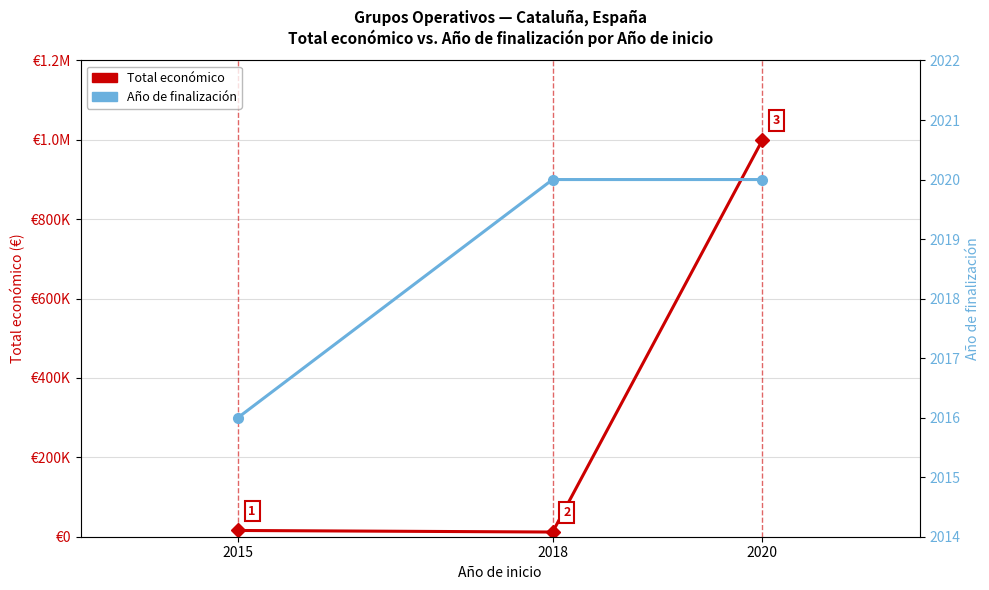

Rank the series by their average value, from highest to lowest.

Total económico, Año de finalización